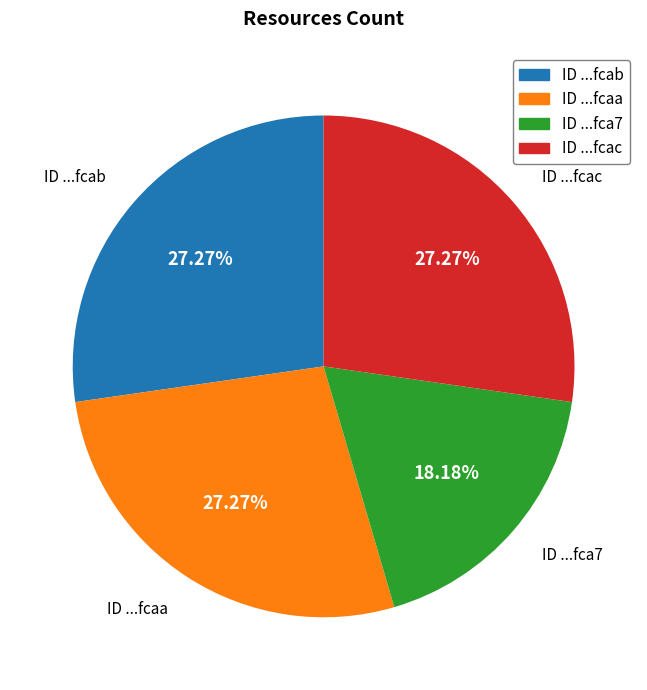

What is the smallest slice in the pie chart?

ID ...fca7